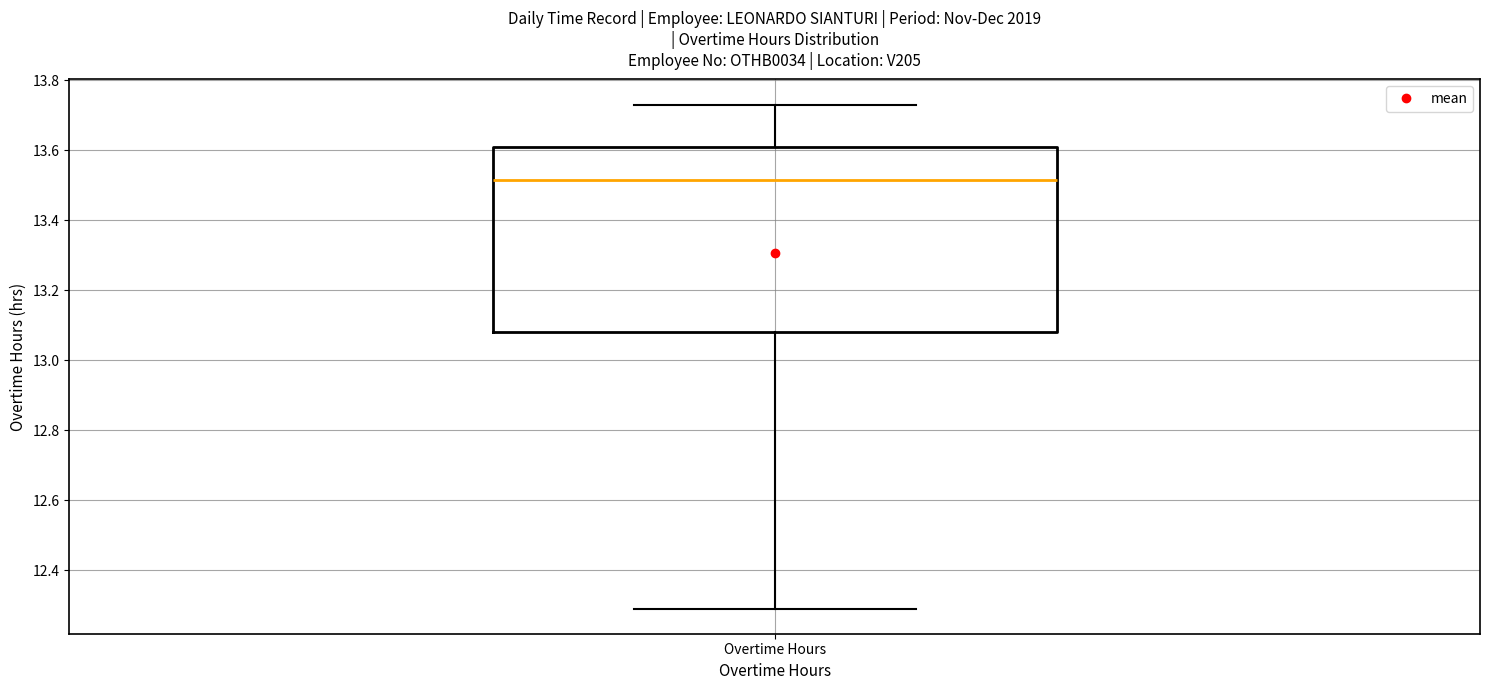

Where does the median line of the box for Overtime Hours sit on the y-axis? The values are not printed on the chart, so give them approximately, as read against the axis.

13.52